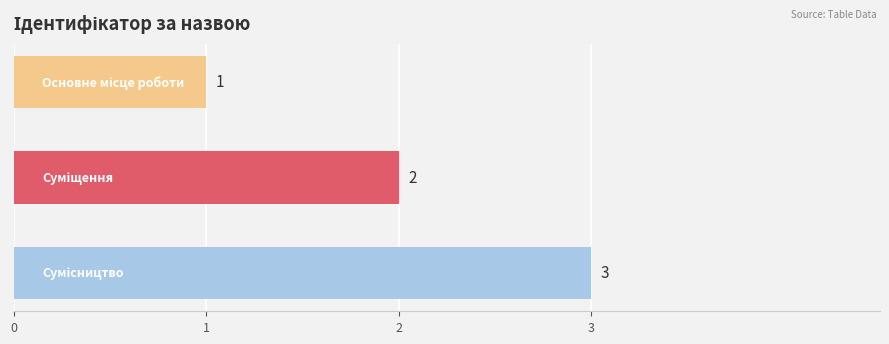

How many values are between 1 and 3?

3